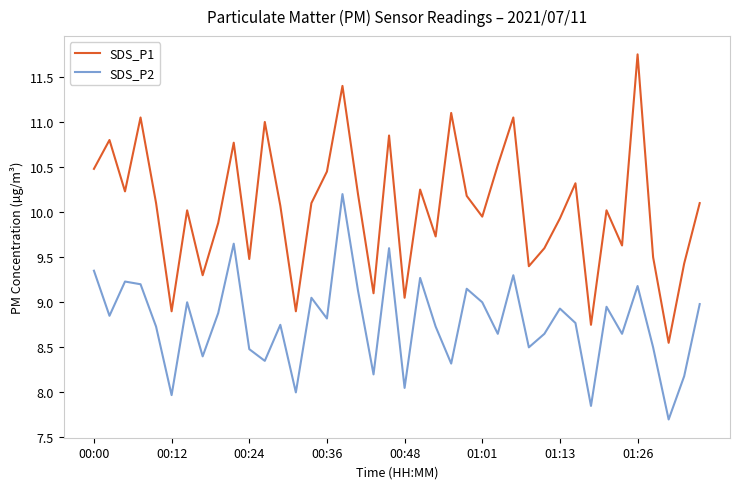

How many lines are shown in the chart?

2